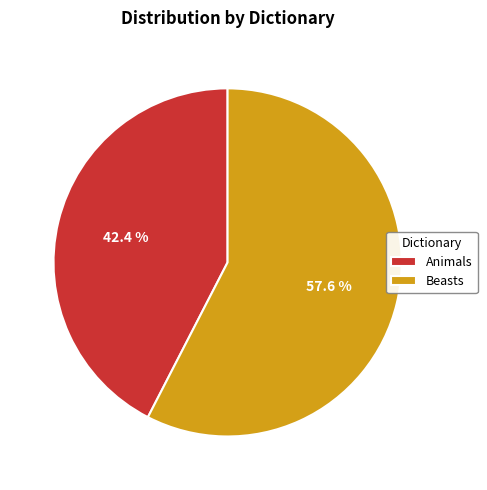

Does Animals represent more than half of the total?

No